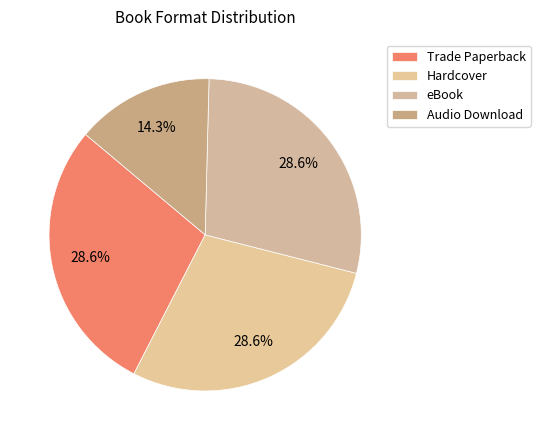

Is there a majority slice in this chart?

No